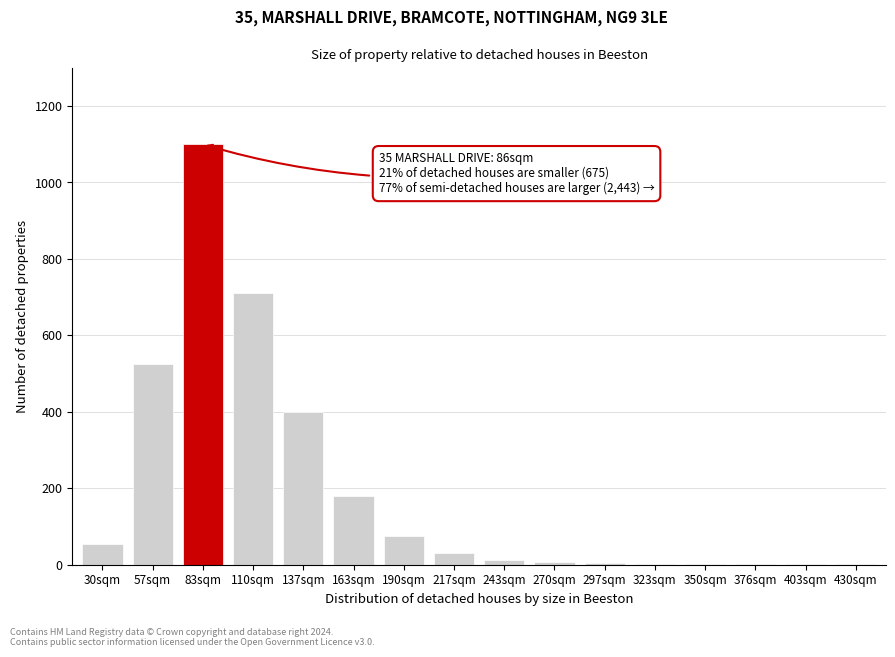

What is the sum of all values?

3108